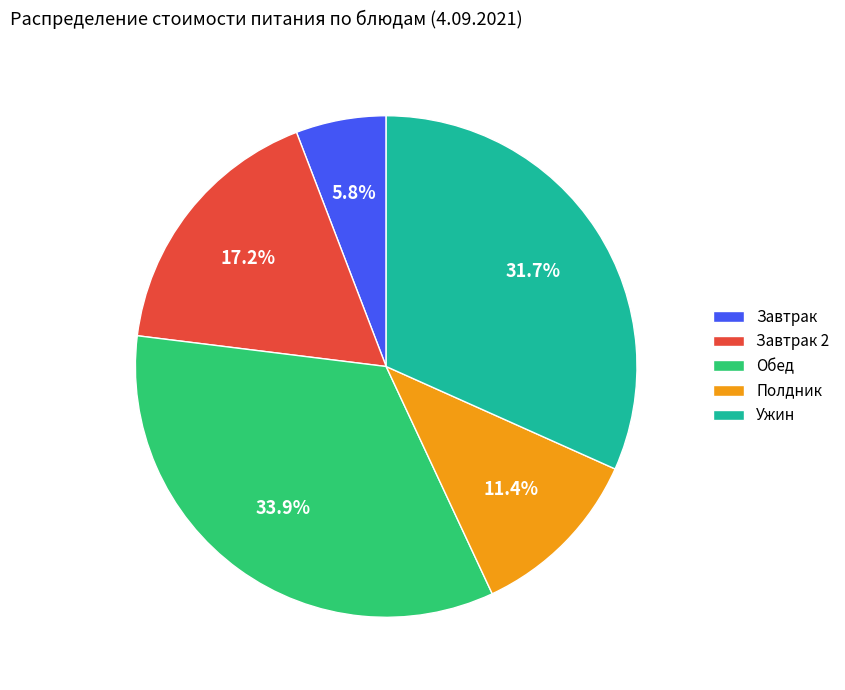

Which category has the smallest portion of the pie?

Завтрак